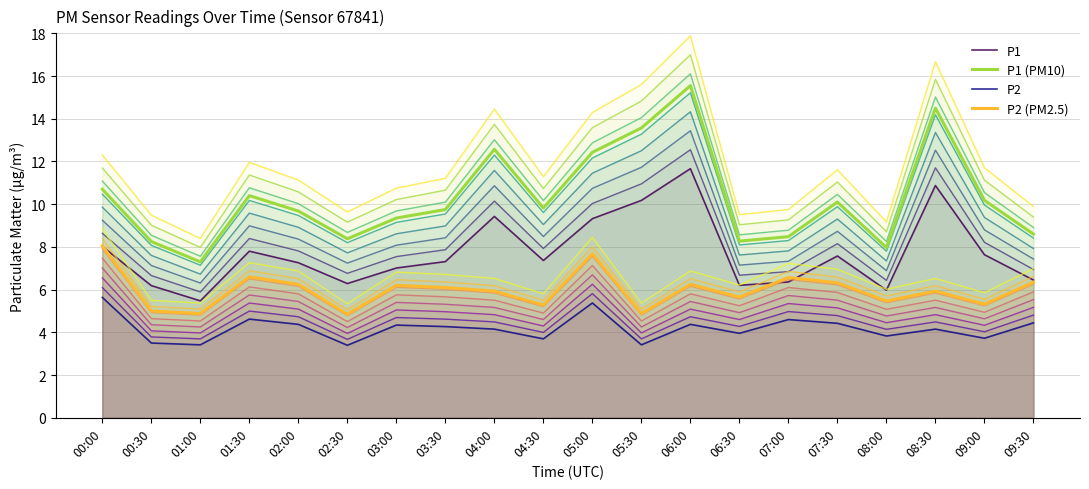

Where do P1 and P2 (PM2.5) first cross each other?

00:00 and 00:30